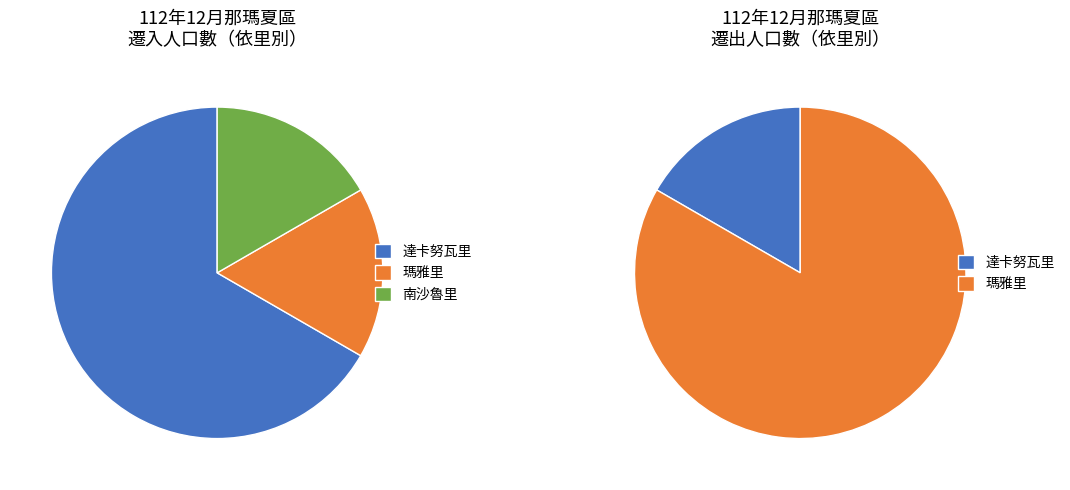

Which slice is the smallest?

南沙魯里